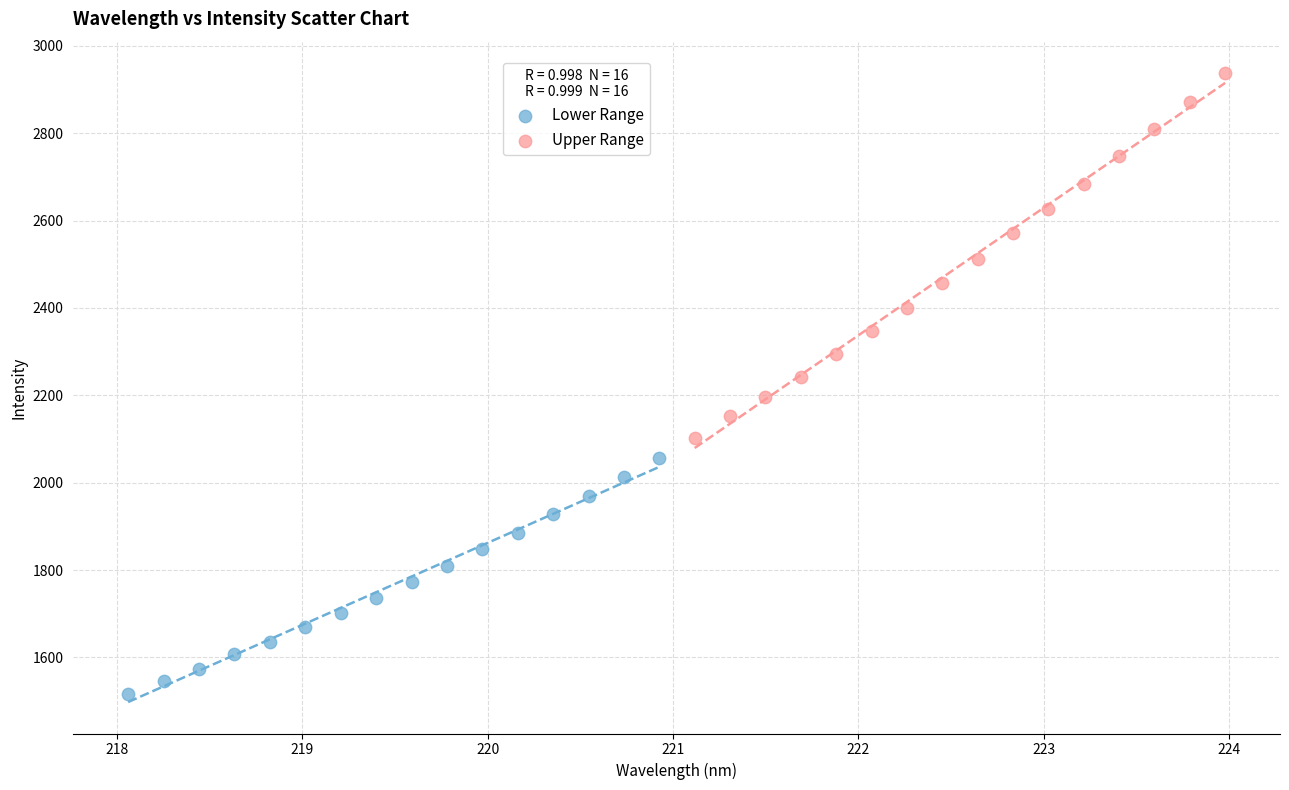

Which series reaches the maximum Y coordinate?

Upper Range